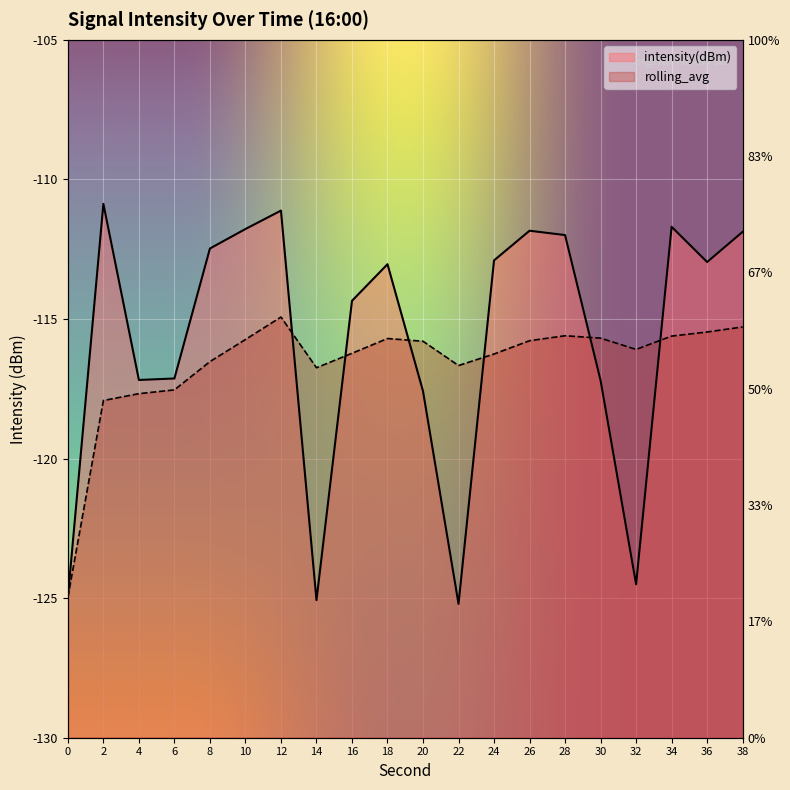

What is the smallest value displayed?

-125.2